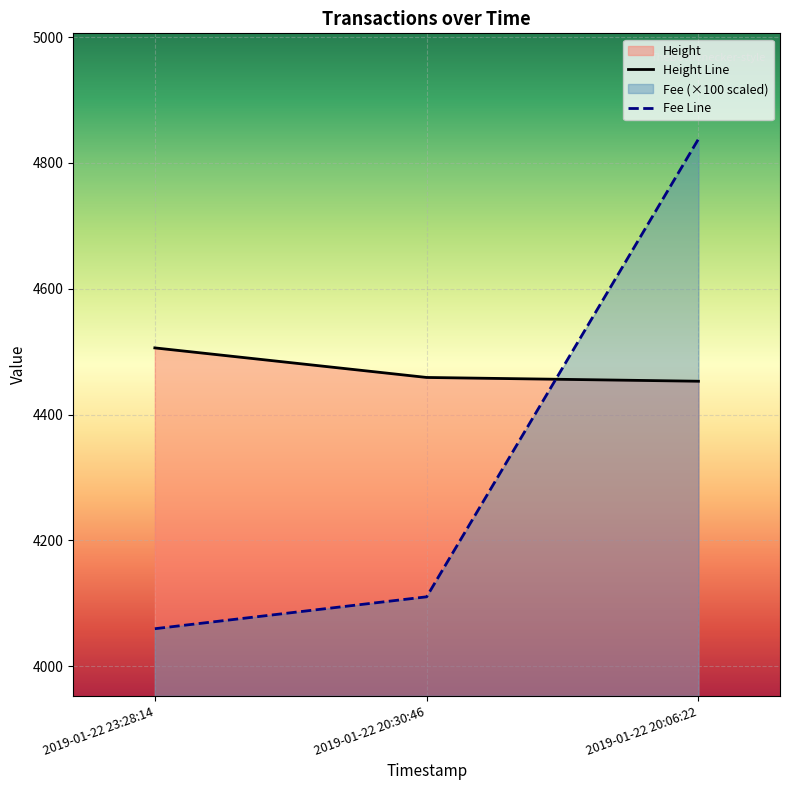

Which series has the largest range (max minus min)?

Fee Line